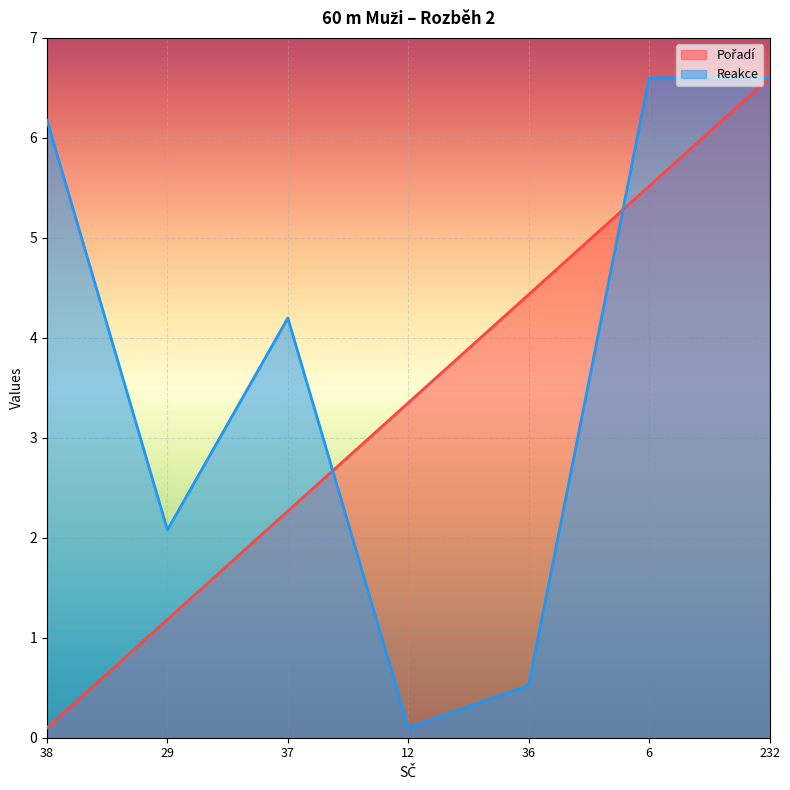

Which category has the highest value across all series?

232